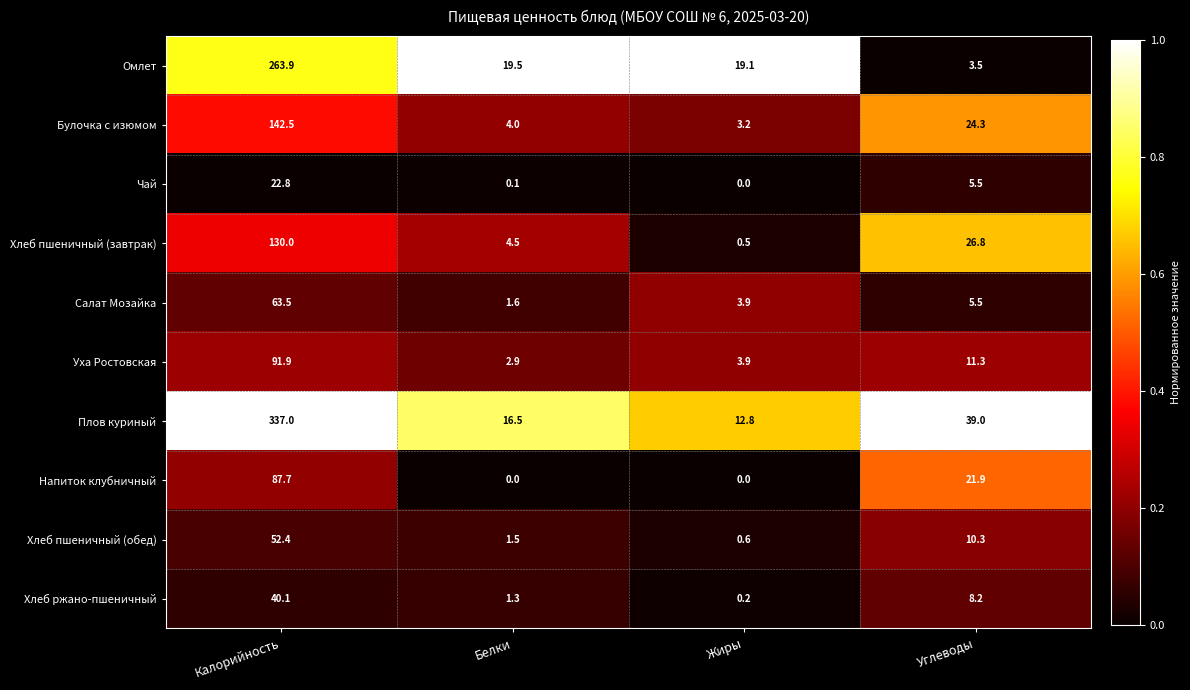

What is the difference between the Хлеб ржано-пшеничный values at Жиры and Белки?

1.1